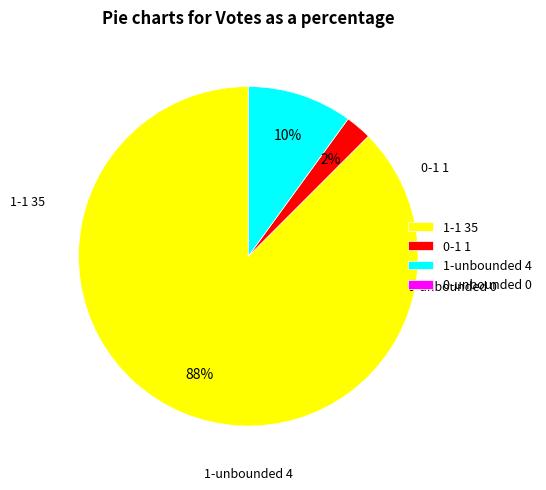

Which has a higher value, 0-1 or 1-unbounded?

1-unbounded